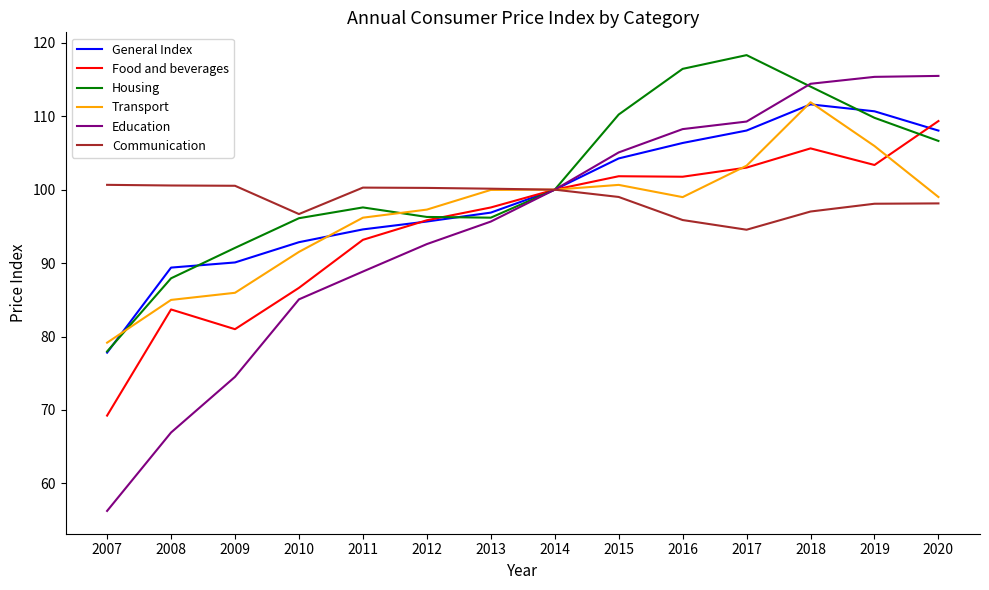

The Education series shows 95.7 at 2013. True or false?

True